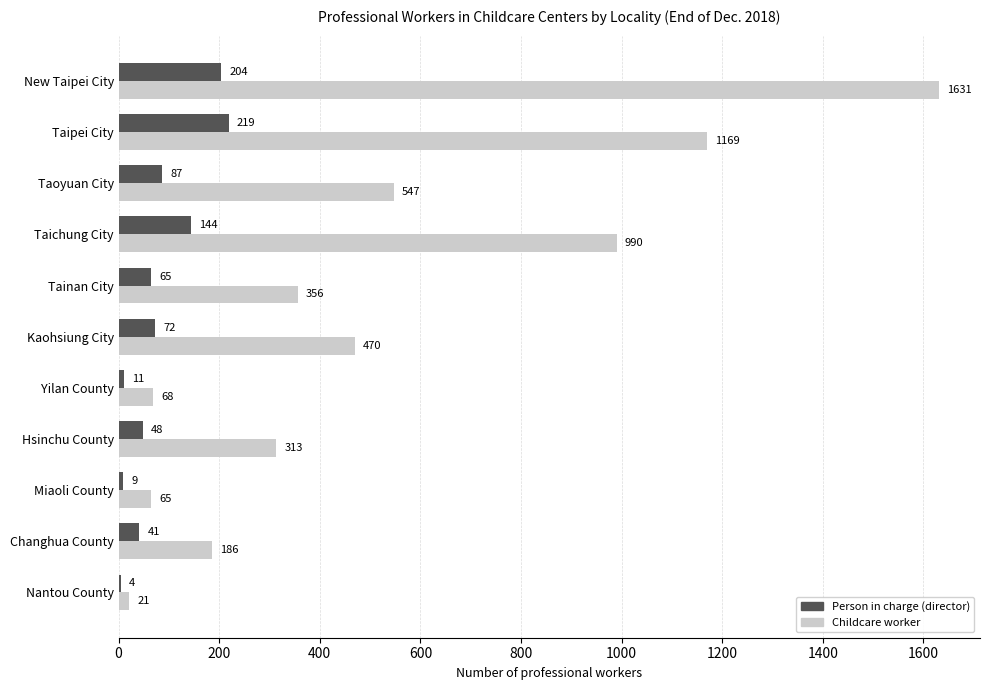

What value does the Person in charge (director) series have at New Taipei City, to the nearest 5?

205